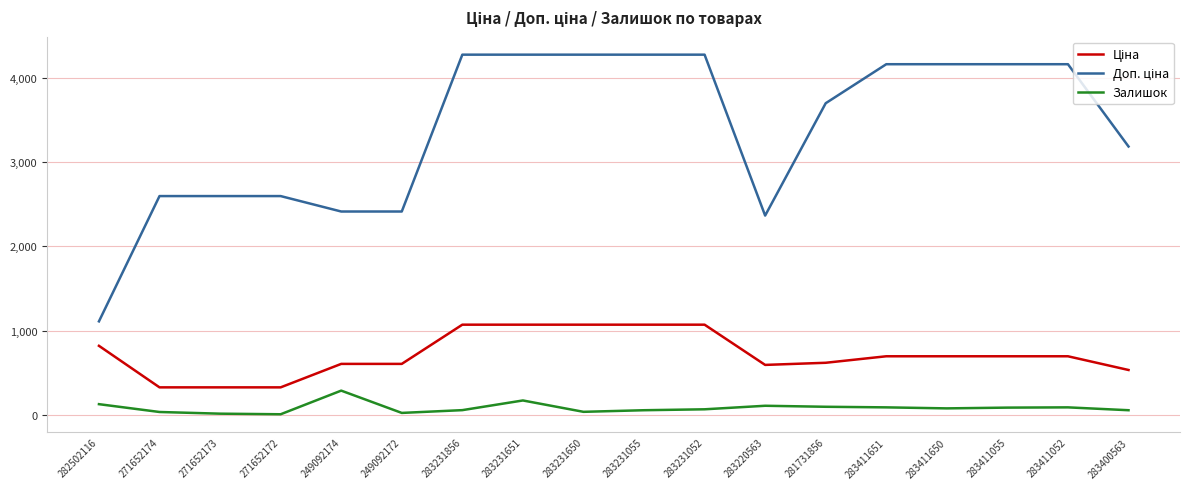

What is the spread (max minus min) of values at 283231055?

4226.1